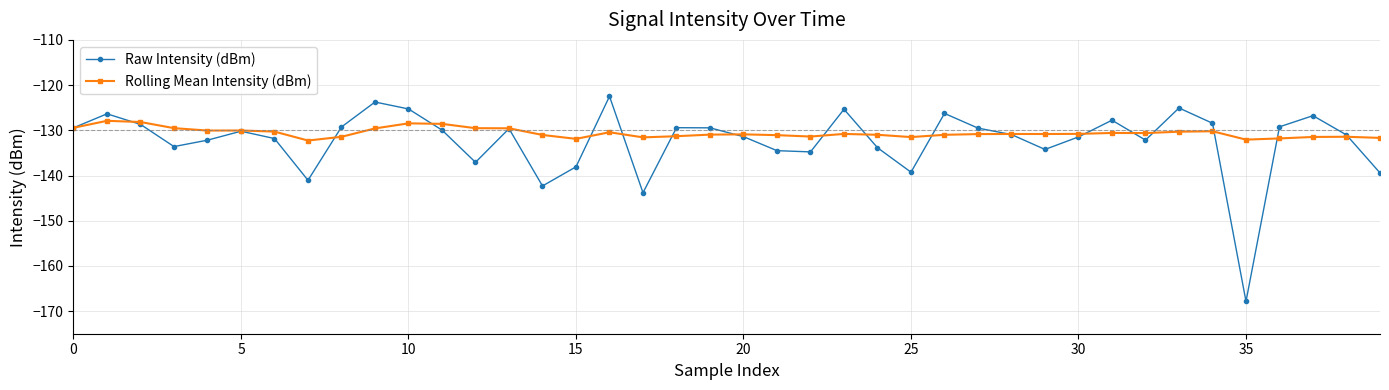

What is the minimum value for Raw Intensity (dBm)?

-167.9